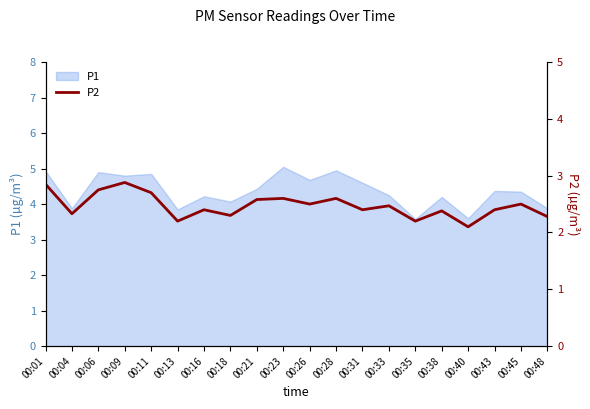

The value of P1 at 00:28 is 2.3. True or false?

False